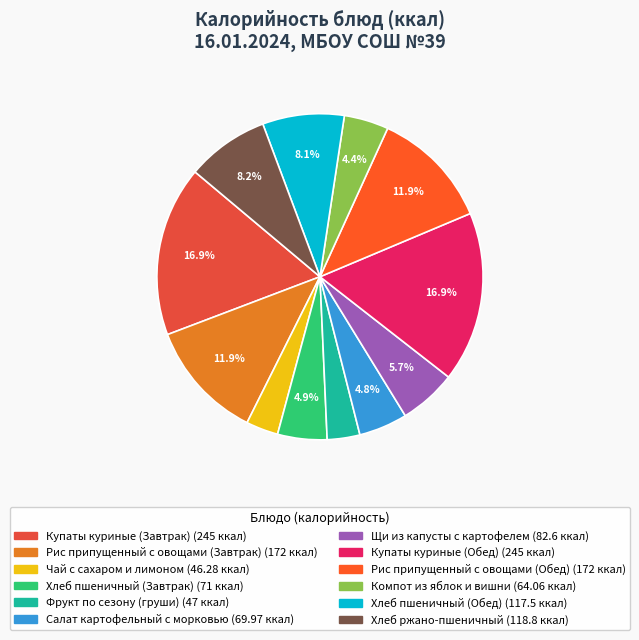

Is there any slice that represents more than half of the pie?

No